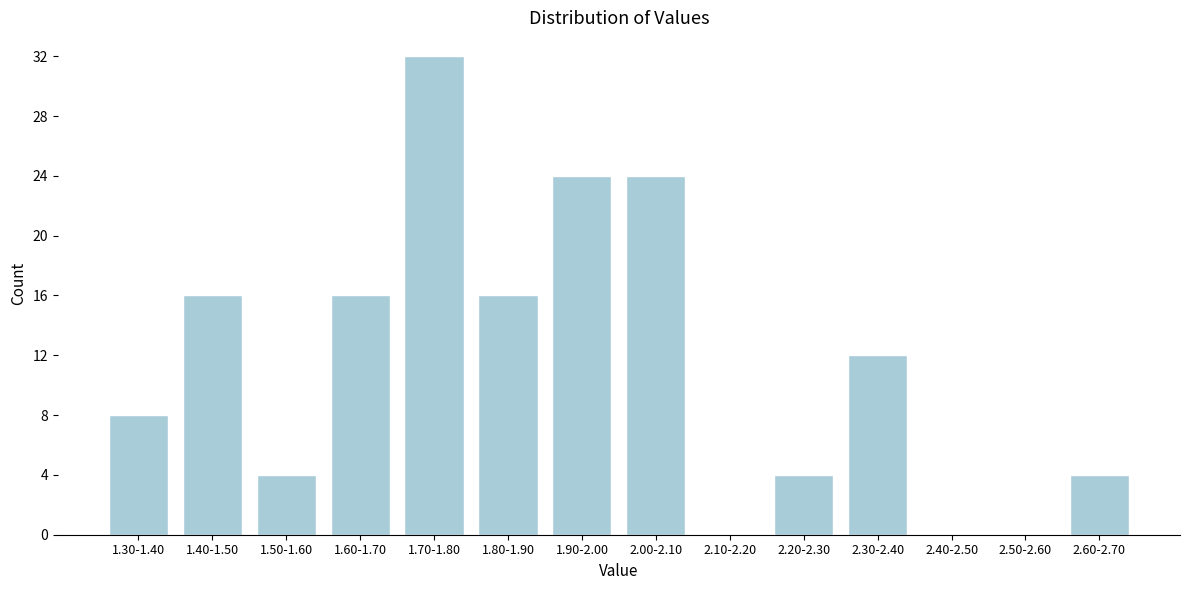

Reading right to left, transcribe all the data shown in this chart.

2.60-2.70=4	2.50-2.60=0	2.40-2.50=0	2.30-2.40=12	2.20-2.30=4	2.10-2.20=0	2.00-2.10=24	1.90-2.00=24	1.80-1.90=16	1.70-1.80=32	1.60-1.70=16	1.50-1.60=4	1.40-1.50=16	1.30-1.40=8